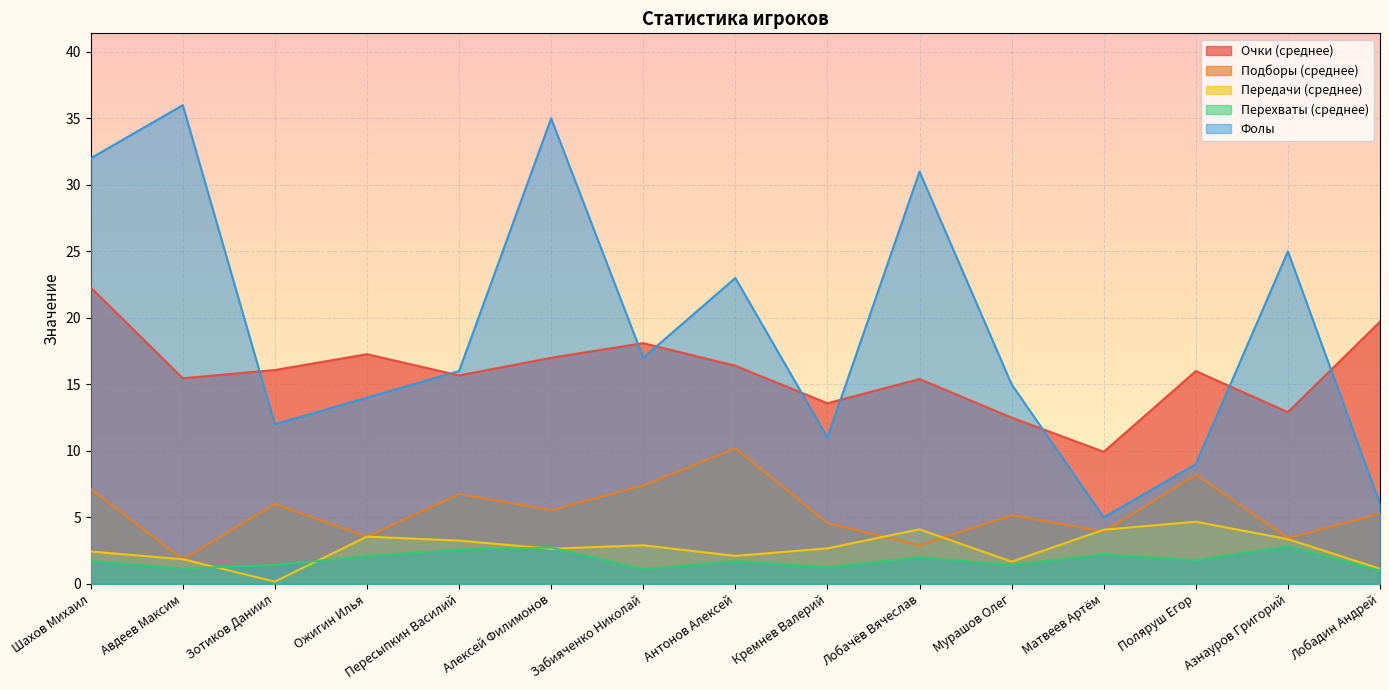

List the series in order of their peak value, highest first.

Фолы, Очки (среднее), Подборы (среднее), Передачи (среднее), Перехваты (среднее)